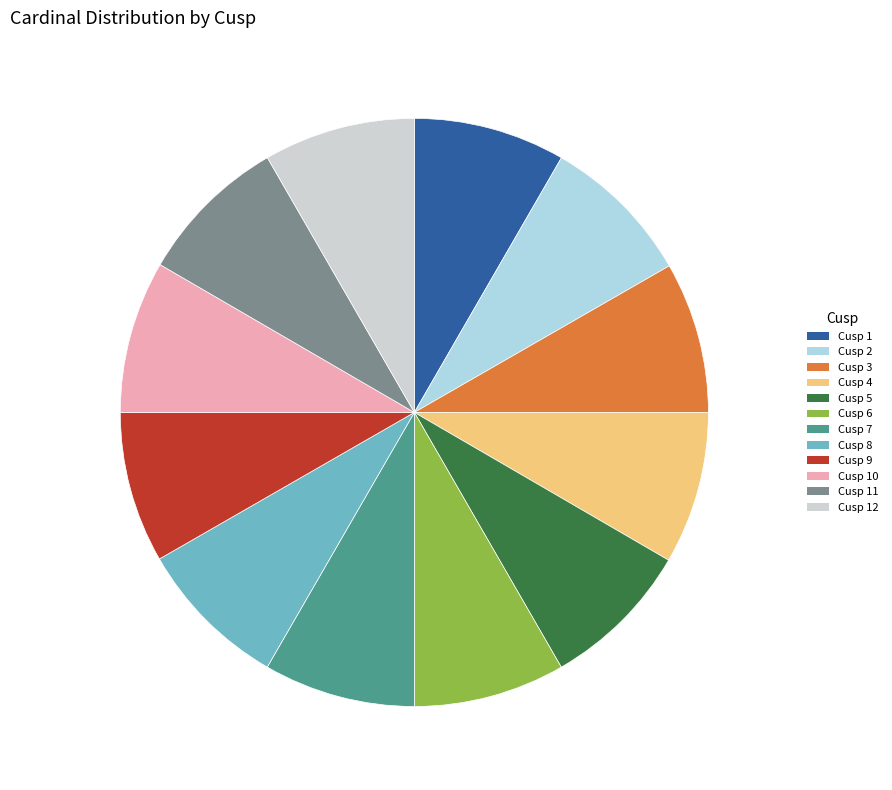

Which category has the biggest portion of the pie?

Cusp 4